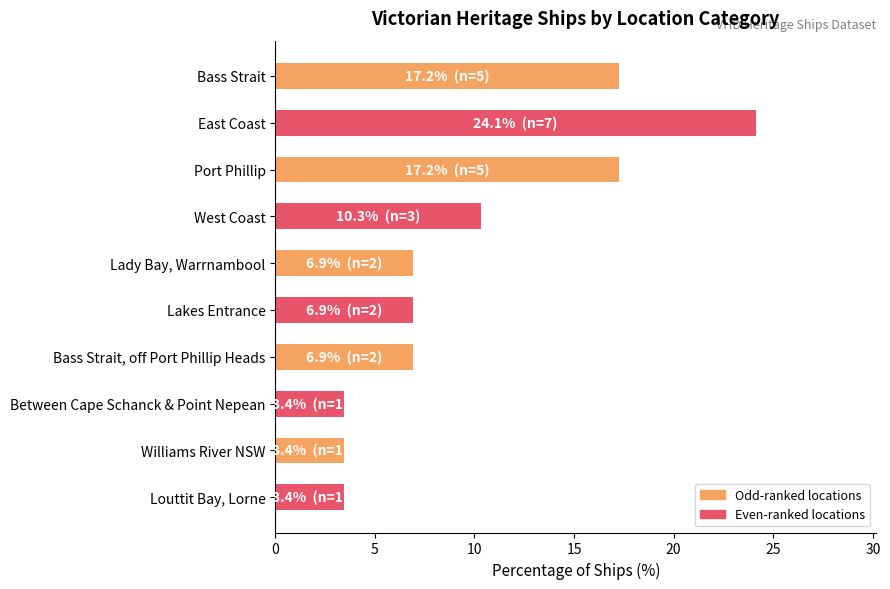

What is the label of the 5th bar from the bottom?

Lakes Entrance